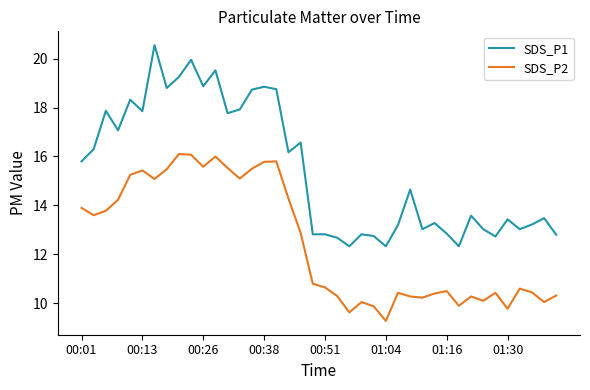

Rank the series by their average value, from lowest to highest.

SDS_P2, SDS_P1